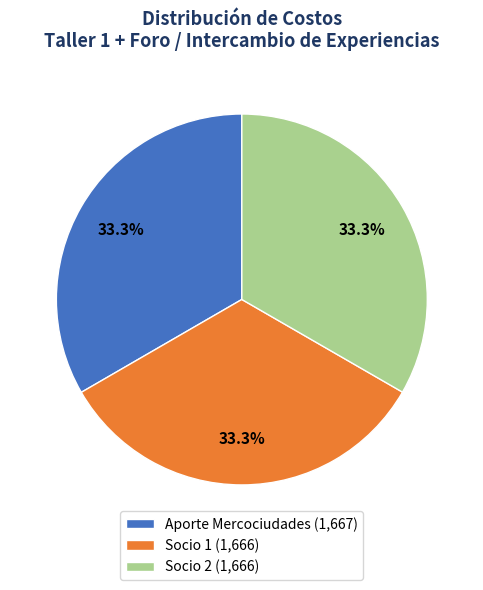

Approximately how many times larger is the value at Aporte Mercociudades (1,667) compared to Socio 1 (1,666)?

1.0